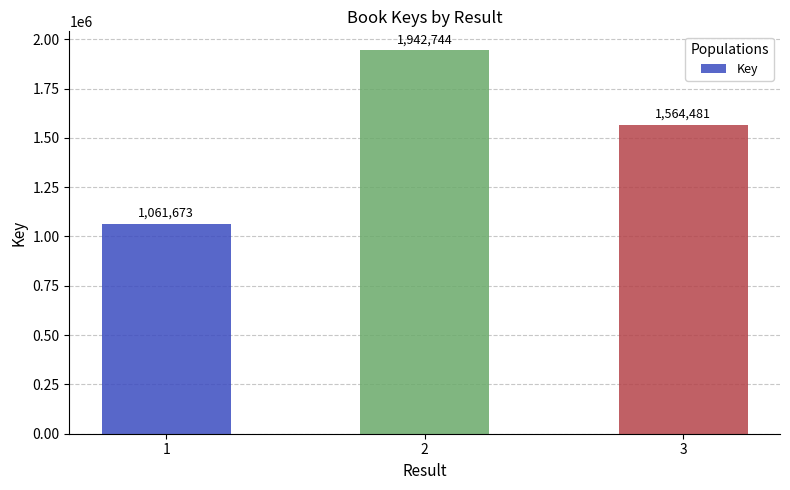

Rank the categories by value from highest to lowest.

2, 3, 1